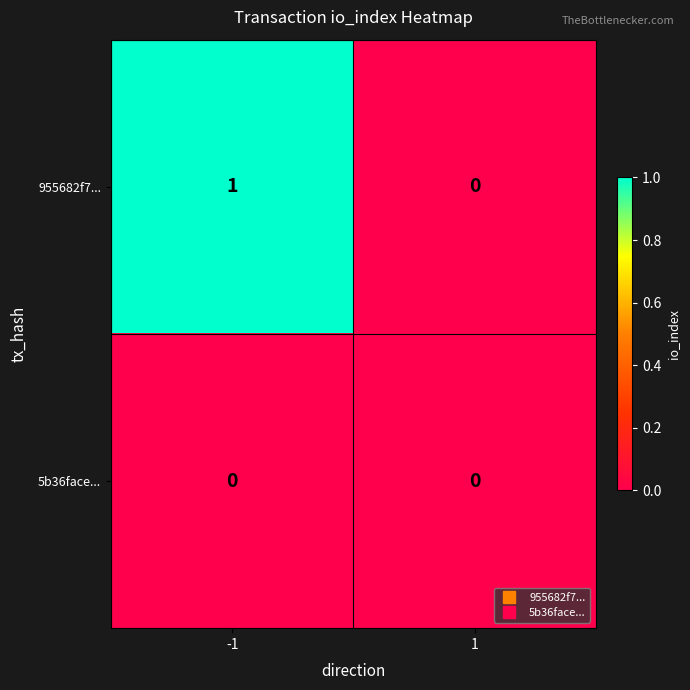

List the series in order of their peak value, highest first.

955682f7..., 5b36face...